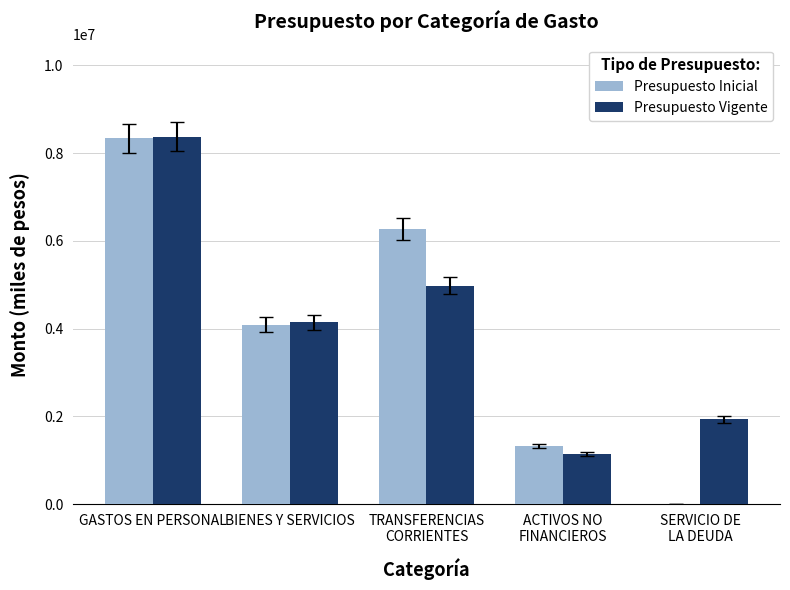

What is the maximum value shown in the chart?

8377176